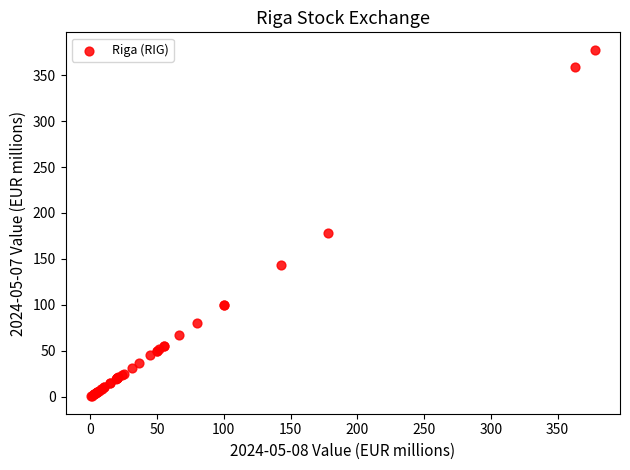

What Y value in the scatter plot is closest to 189?

178.0